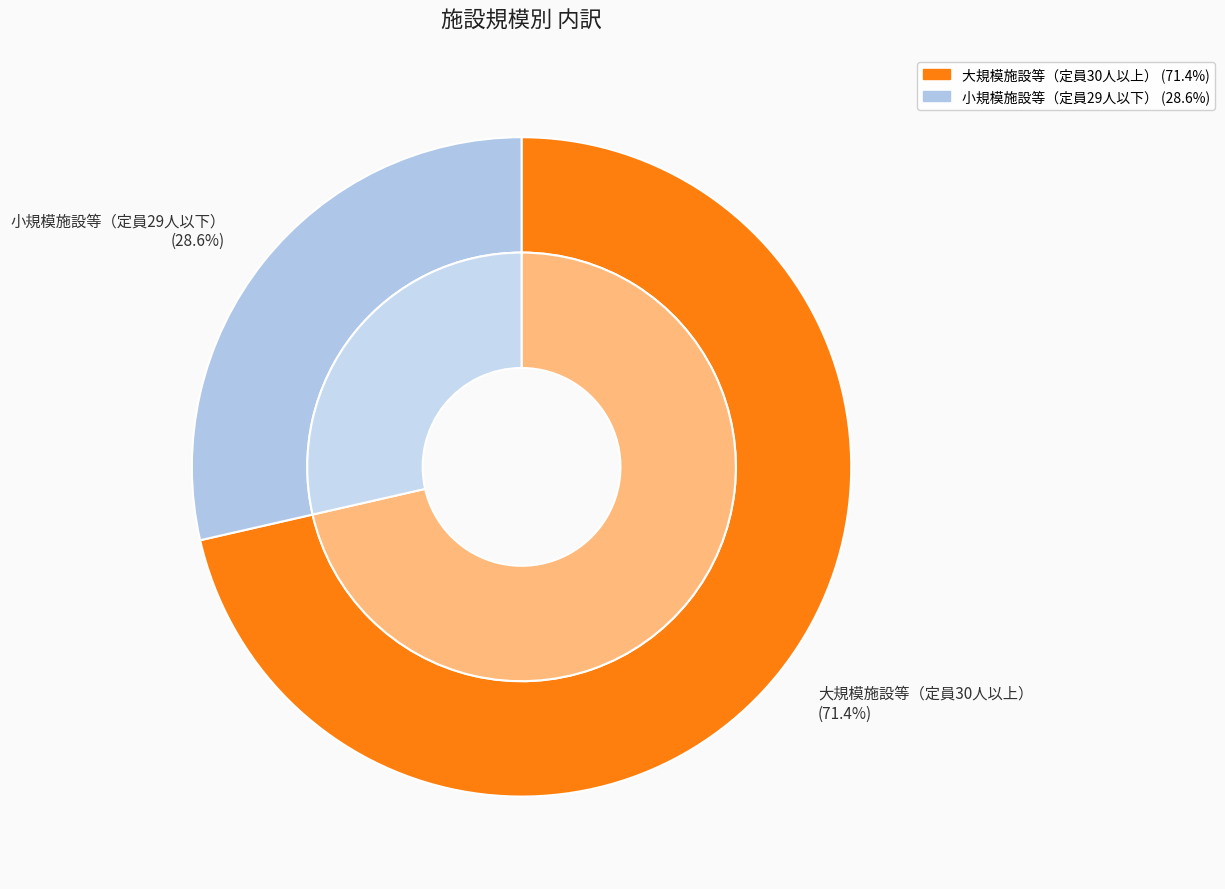

To the nearest percent, what percentage of the pie is 小規模施設等（定員29人以下）?

29%